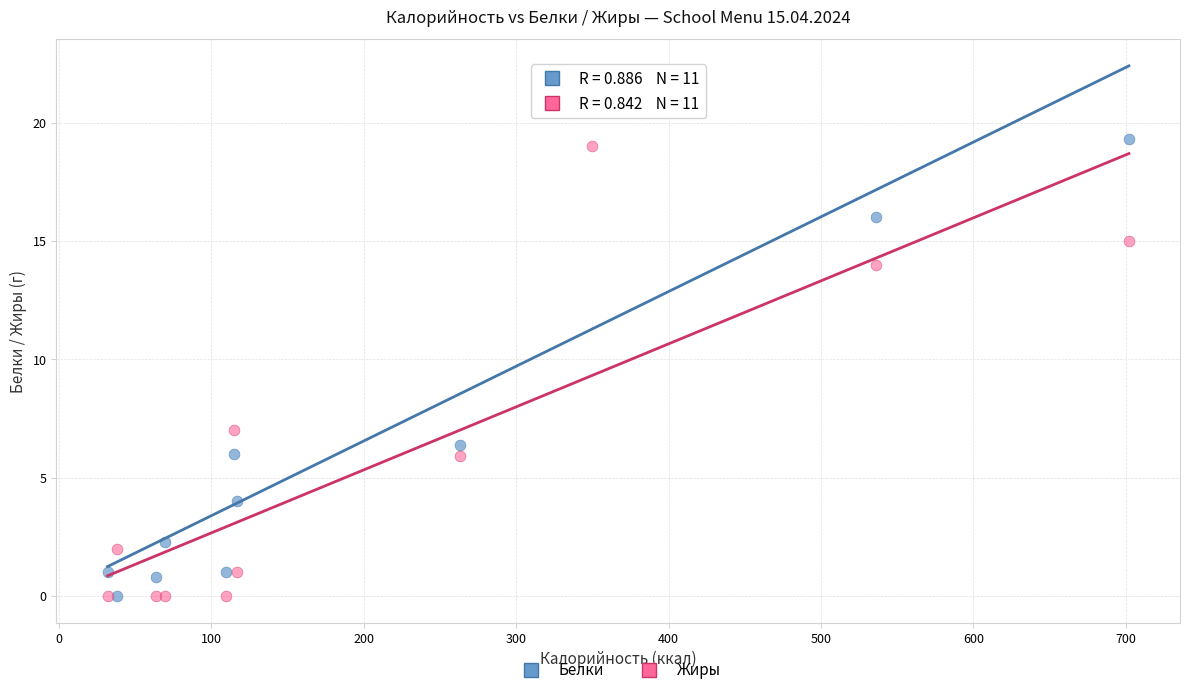

Which series reaches the maximum Y coordinate?

Белки